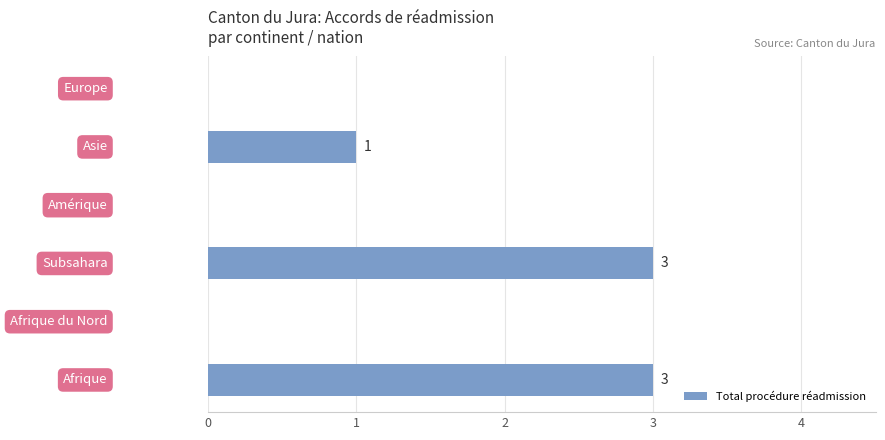

What is the greatest value displayed?

3